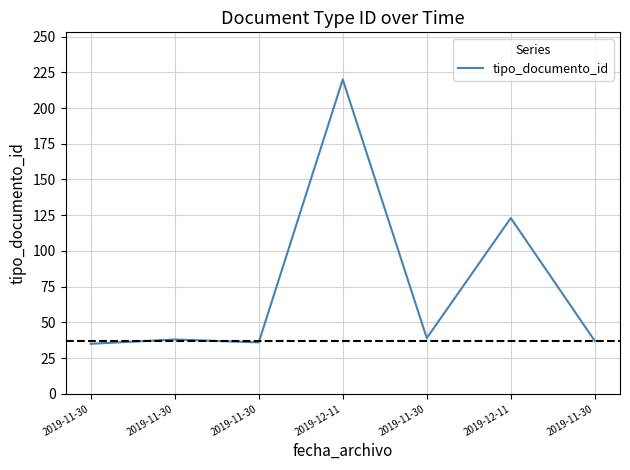

How many values are below 38?

3